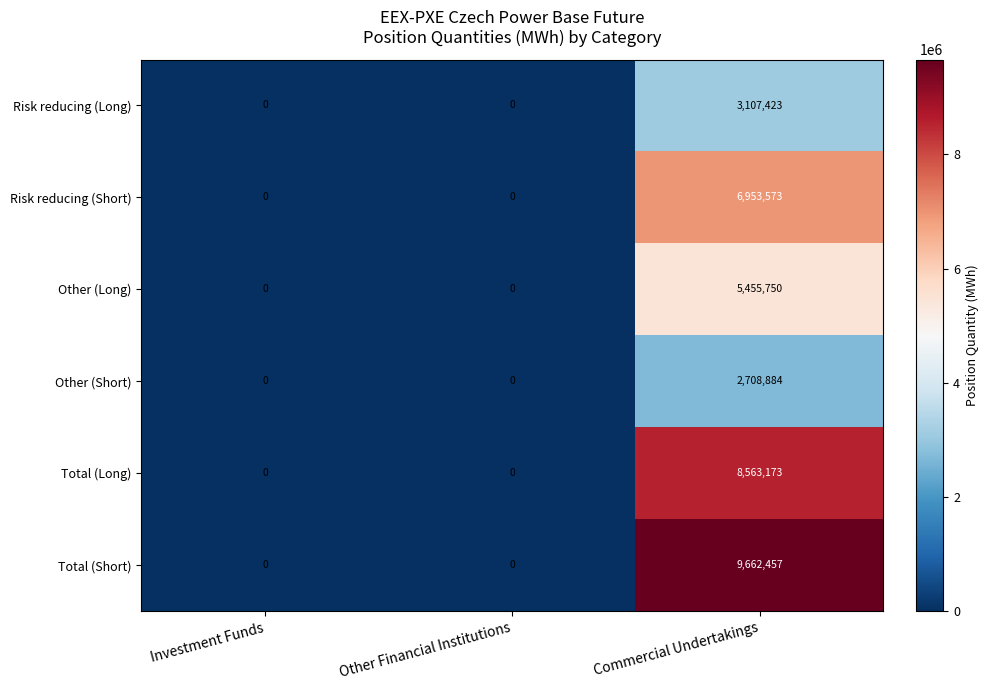

Rank the series by their maximum value, from highest to lowest.

Total (Short), Total (Long), Risk reducing (Short), Other (Long), Risk reducing (Long), Other (Short)